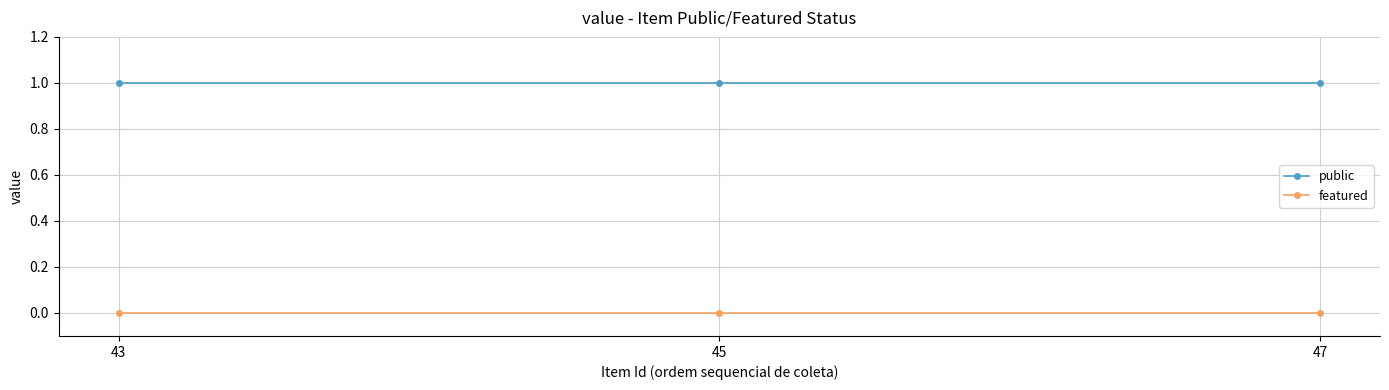

What is the value of the public point at the 3rd from the left?

1